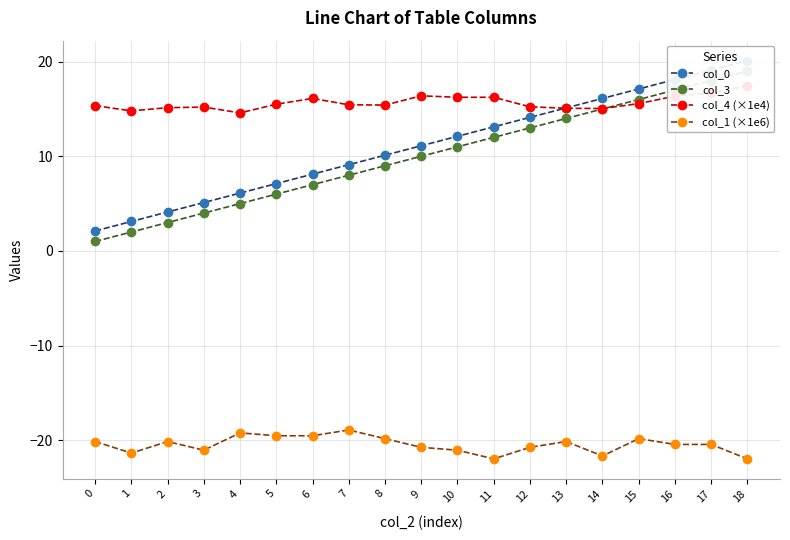

Which series has the largest range (max minus min)?

col_0